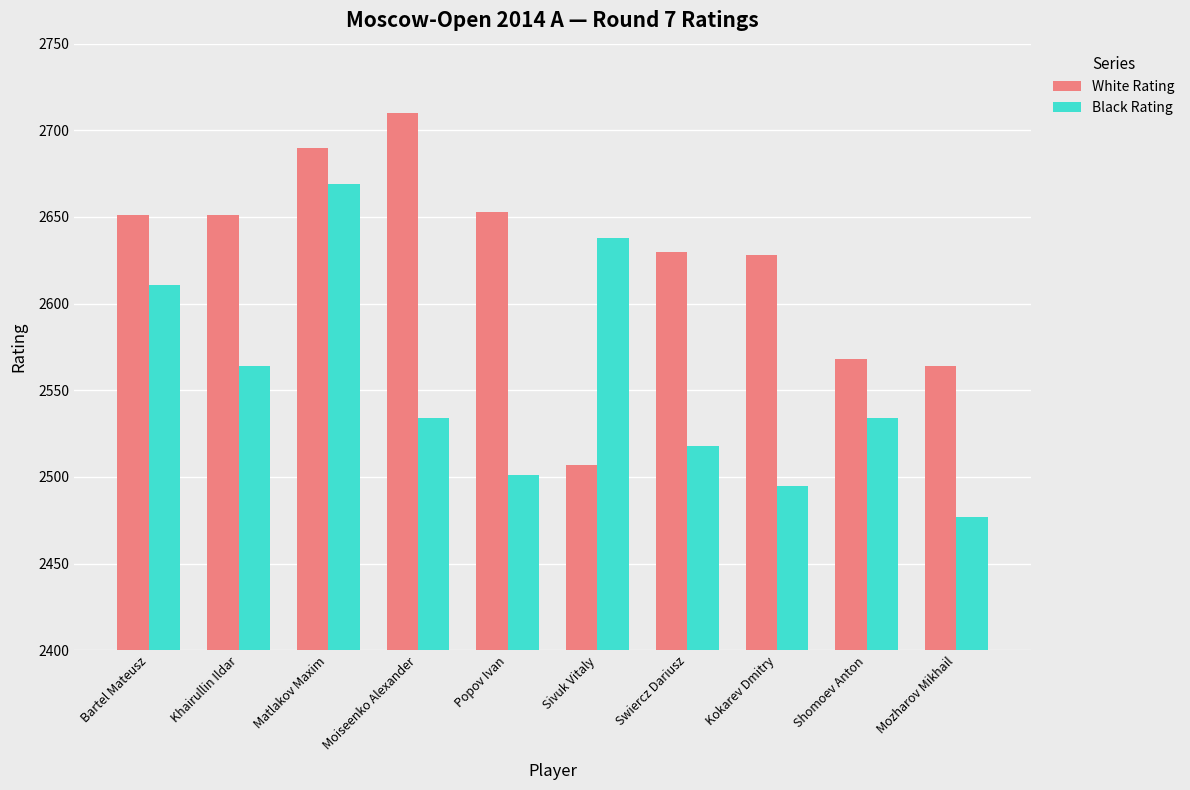

Reading left to right, extract all data points from this chart.

White Rating: Bartel Mateusz=2651	Khairullin Ildar=2651	Matlakov Maxim=2690	Moiseenko Alexander=2710	Popov Ivan=2653	Sivuk Vitaly=2507	Swiercz Dariusz=2630	Kokarev Dmitry=2628	Shomoev Anton=2568	Mozharov Mikhail=2564
Black Rating: Bartel Mateusz=2611	Khairullin Ildar=2564	Matlakov Maxim=2669	Moiseenko Alexander=2534	Popov Ivan=2501	Sivuk Vitaly=2638	Swiercz Dariusz=2518	Kokarev Dmitry=2495	Shomoev Anton=2534	Mozharov Mikhail=2477